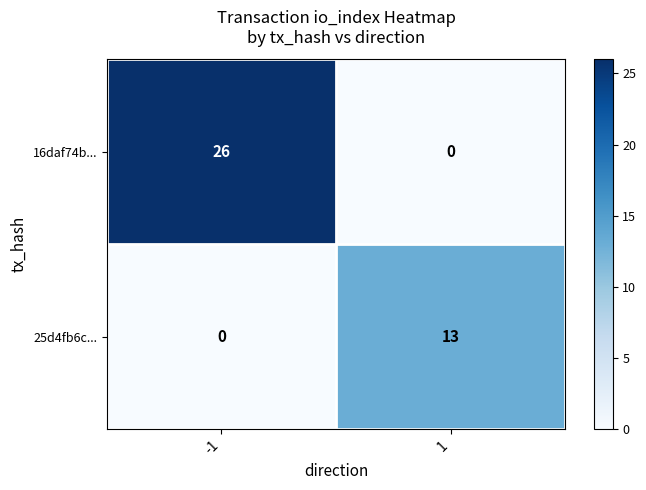

Which series has the largest range (max minus min)?

16daf74b...